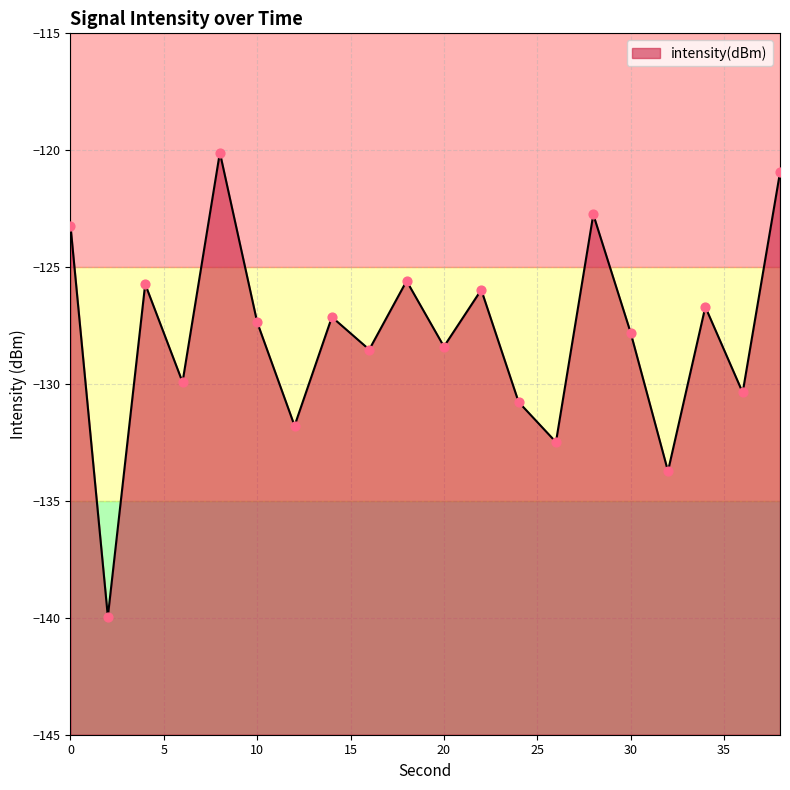

What is the change in value from 30 to 34?

+1.1